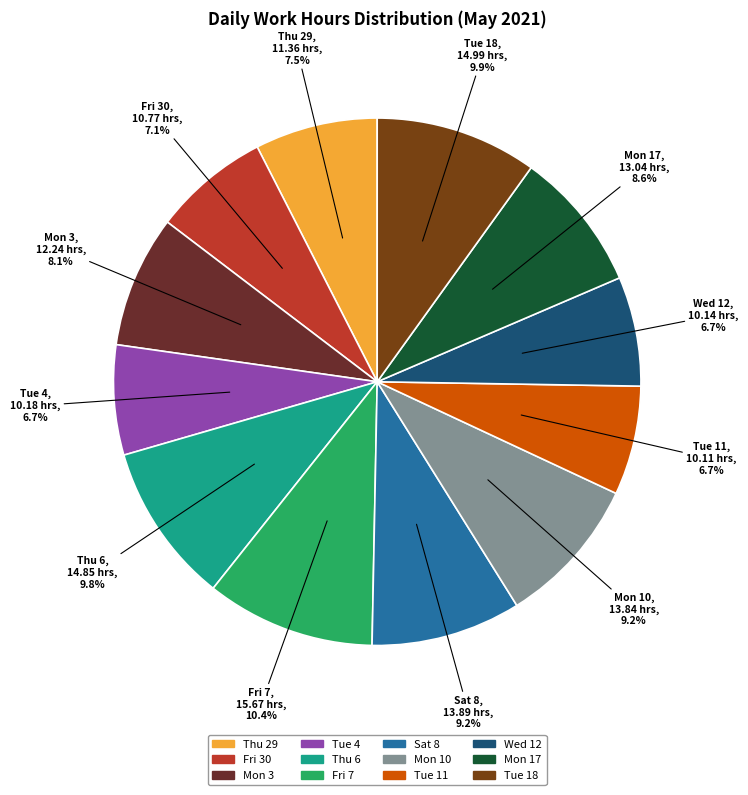

What portion of the pie excludes Wed 12?

93.3%